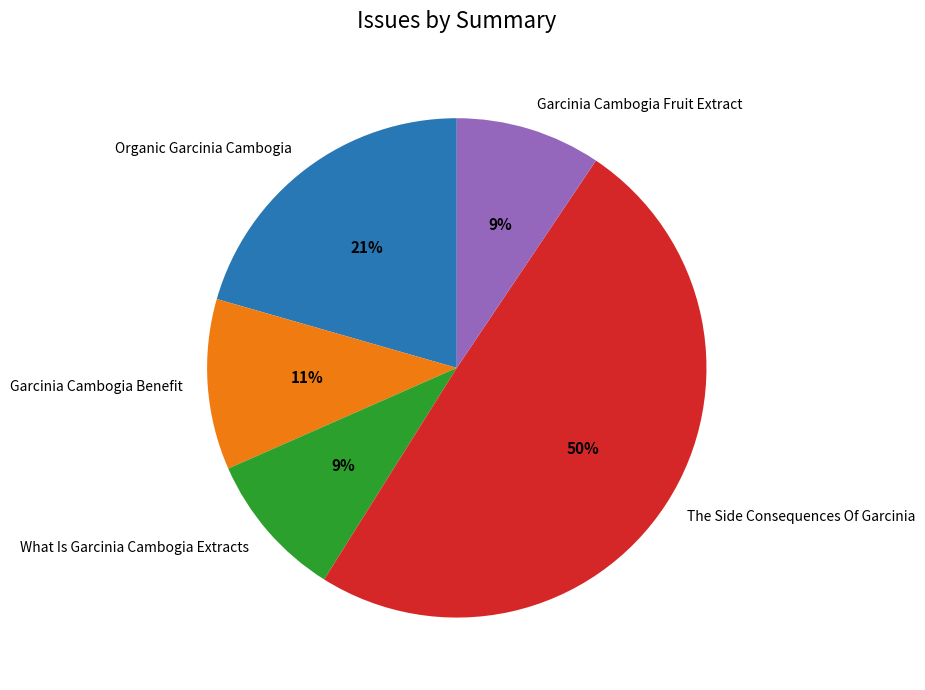

Is there a majority slice in this chart?

No